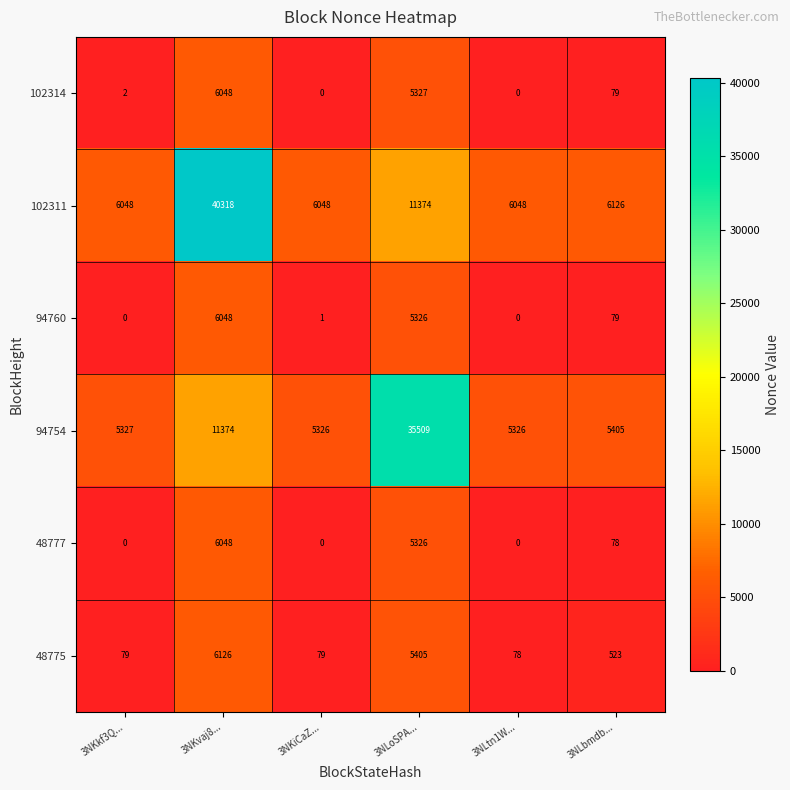

What is the average value of the 102311 series?

12660